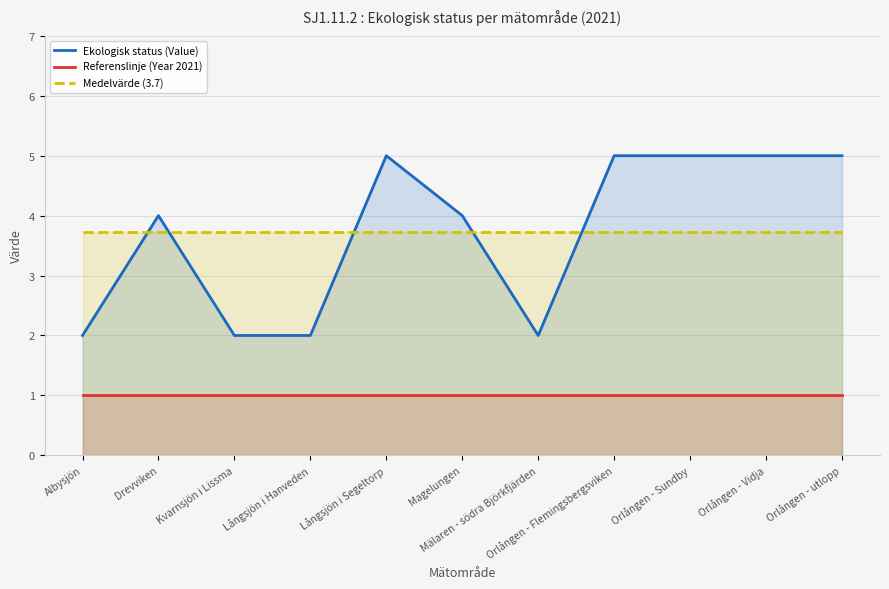

Is the value of Medelvärde (3.7) at Magelungen greater than the value of Referenslinje (Year 2021) at Långsjön i Hanveden?

Yes